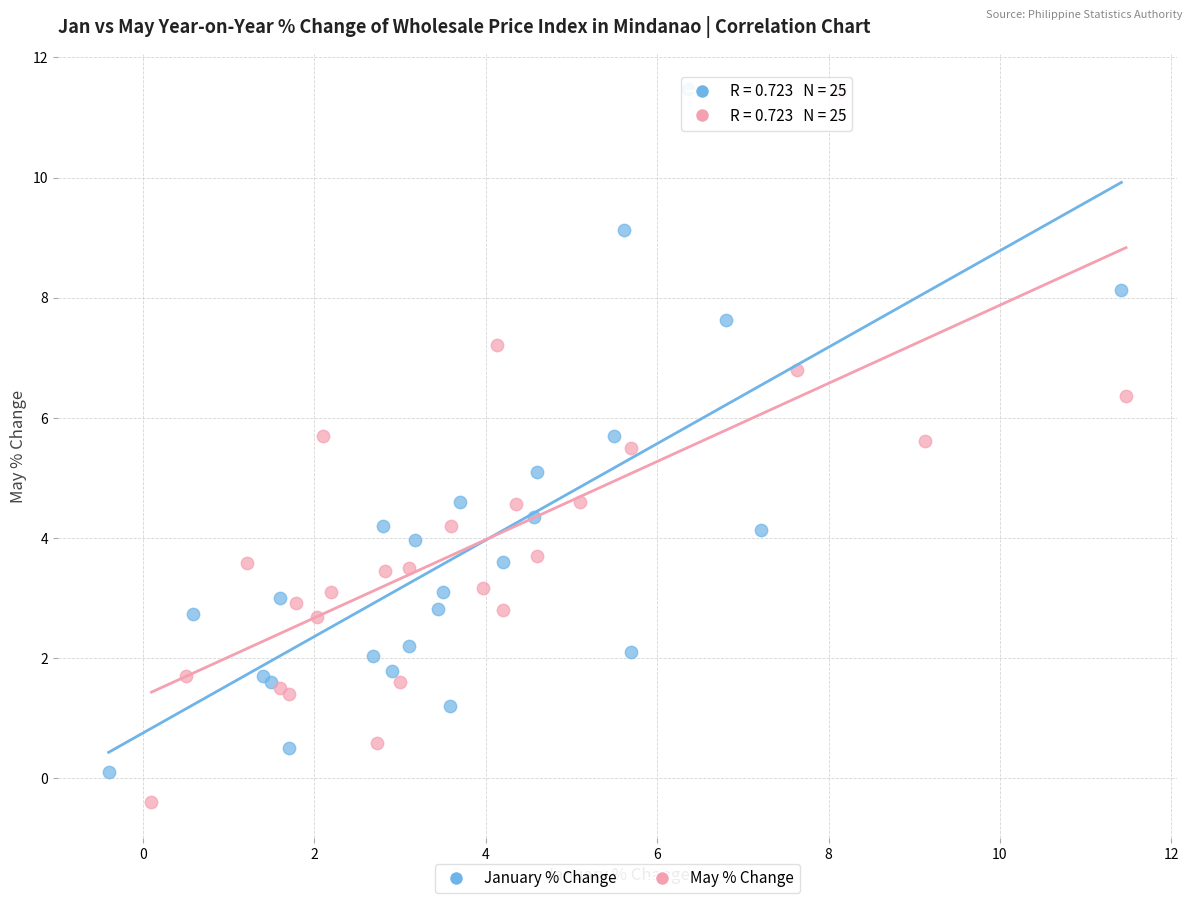

What are all the series names shown in the legend?

January % Change, May % Change